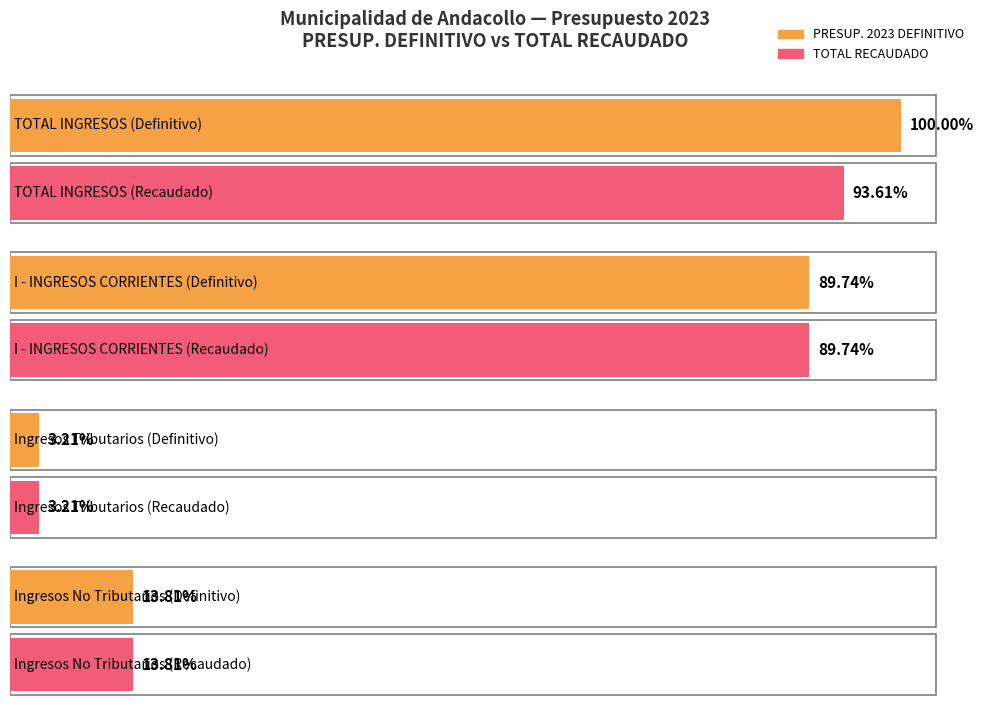

At which category does the chart reach its peak across all series?

TOTAL INGRESOS